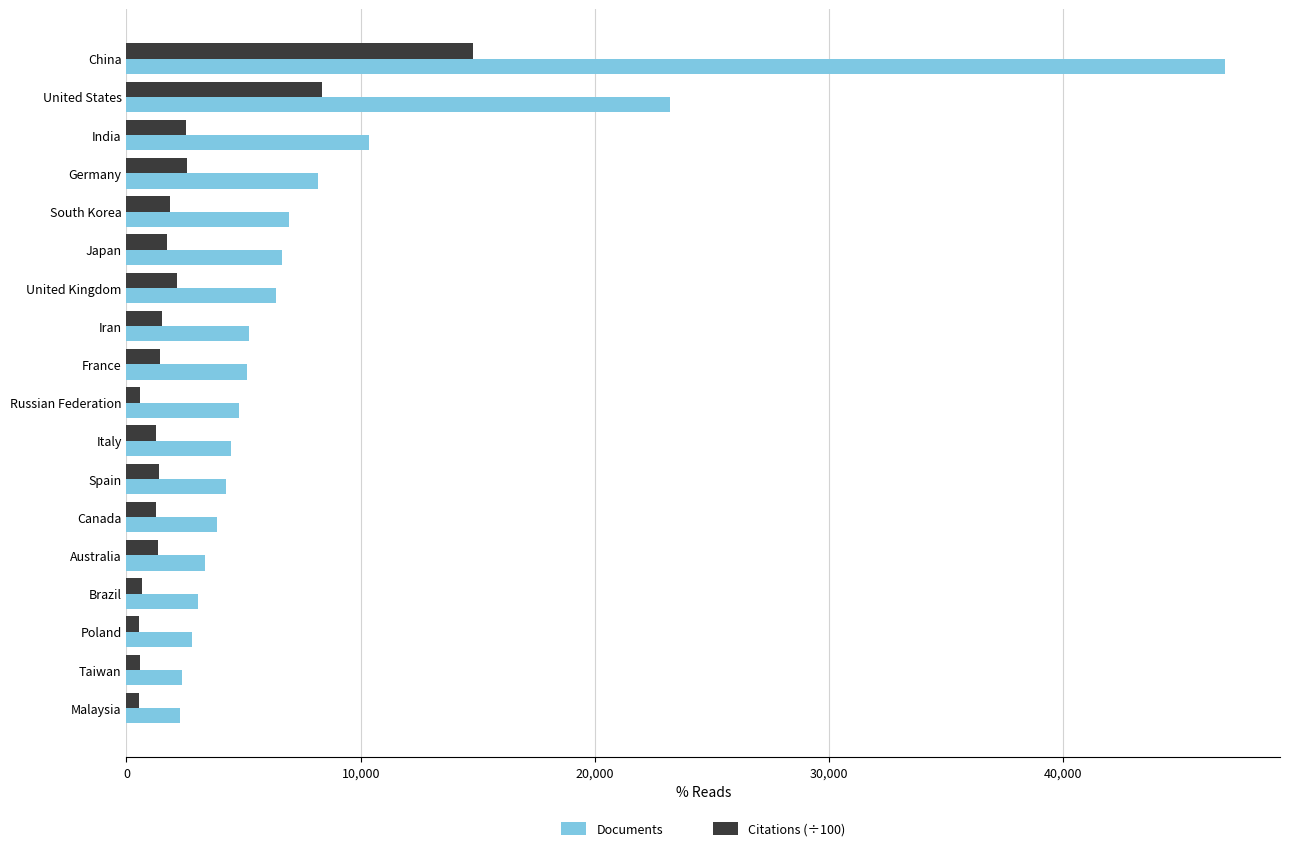

Rank the series by their maximum value, from highest to lowest.

Documents, Citations (÷100)